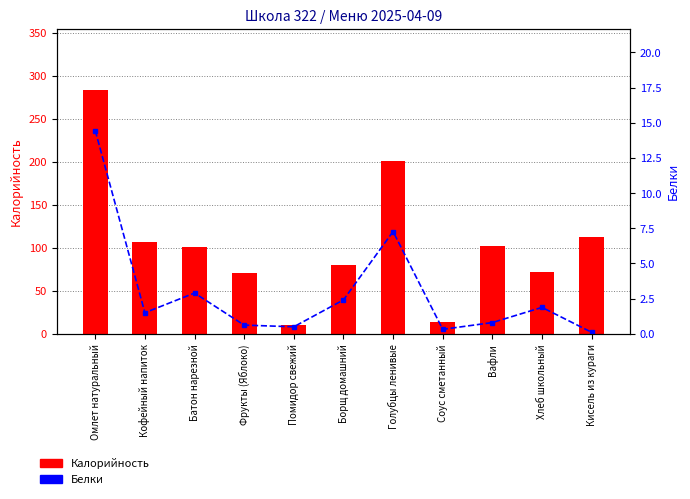

Reading left to right, transcribe all the data shown in this chart.

Калорийность: Омлет натуральный=283.6	Кофейный напиток=107.0	Батон нарезной=101.2	Фрукты (Яблоко)=70.2	Помидор свежий=10.8	Борщ домашний=80.4	Голубцы ленивые=200.6	Соус сметанный=14.0	Вафли=102.0	Хлеб школьный=72.0	Кисель из кураги=113.0
Белки: Омлет натуральный=14.4	Кофейный напиток=1.5	Батон нарезной=2.9	Фрукты (Яблоко)=0.6	Помидор свежий=0.5	Борщ домашний=2.4	Голубцы ленивые=7.3	Соус сметанный=0.3	Вафли=0.8	Хлеб школьный=1.9	Кисель из кураги=0.1